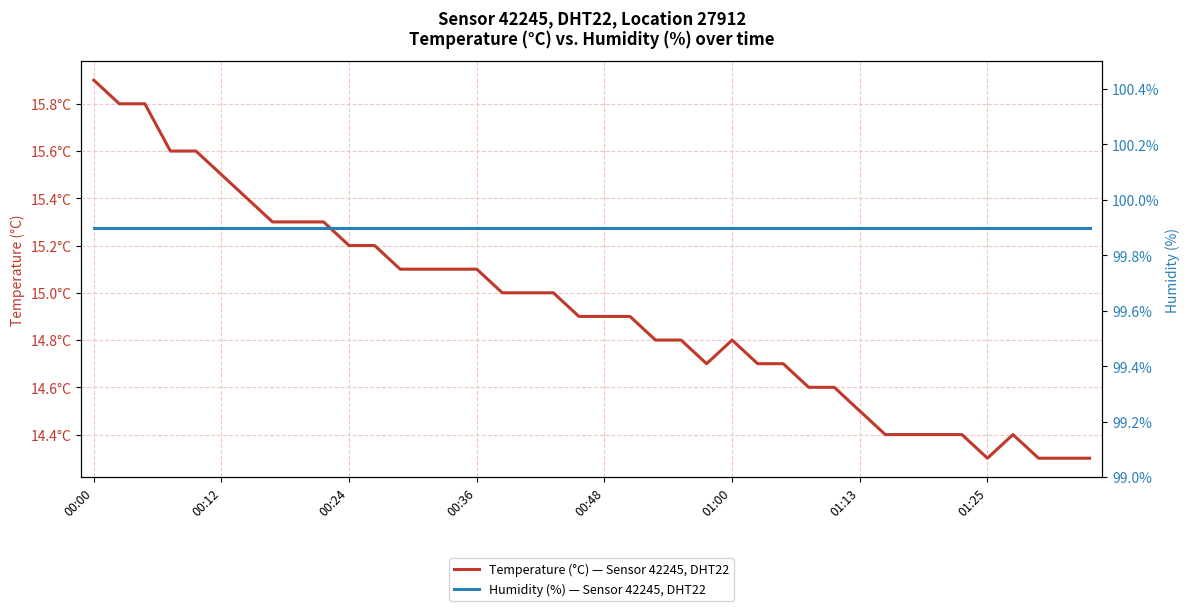

Between 00:00 and 32, which series saw the biggest shift?

Temperature (°C) — Sensor 42245, DHT22